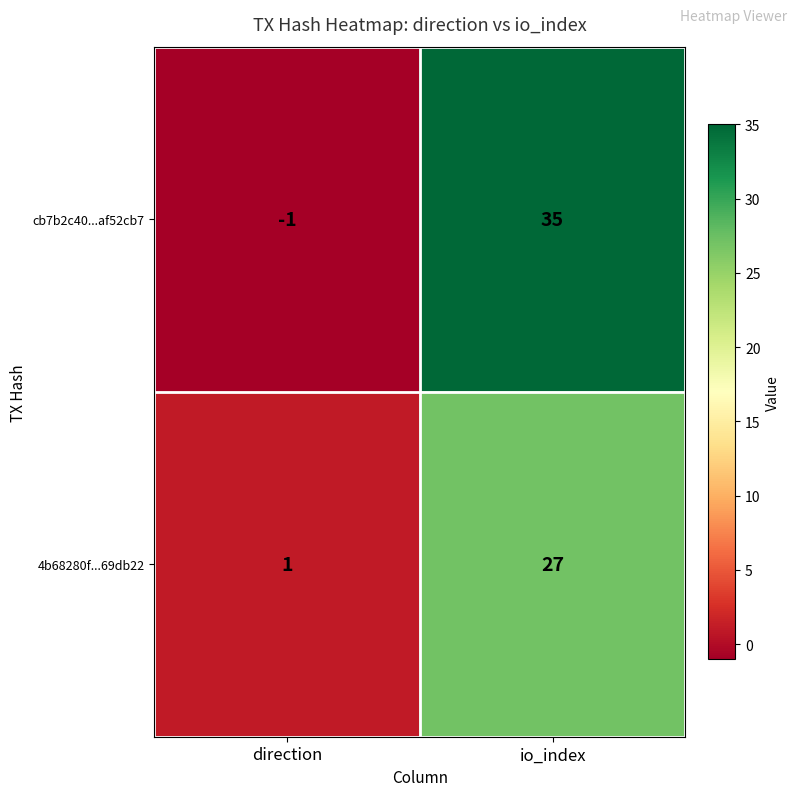

Which category has the highest value across all series?

io_index